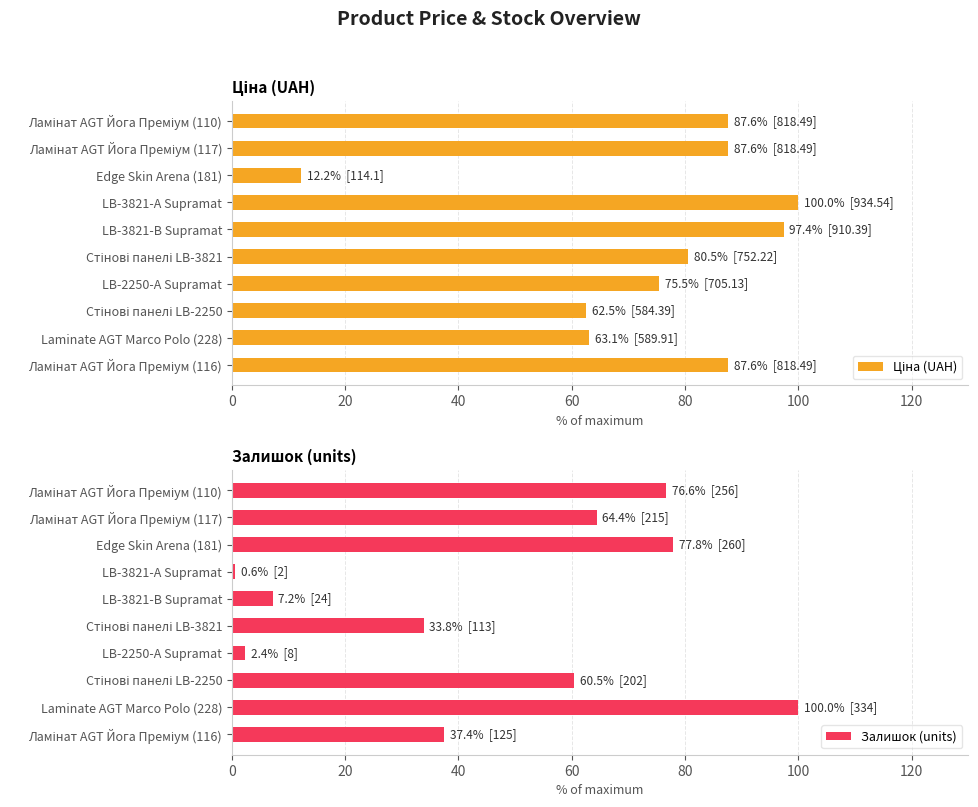

What is the highest value of the Залишок (units) series?

100.0